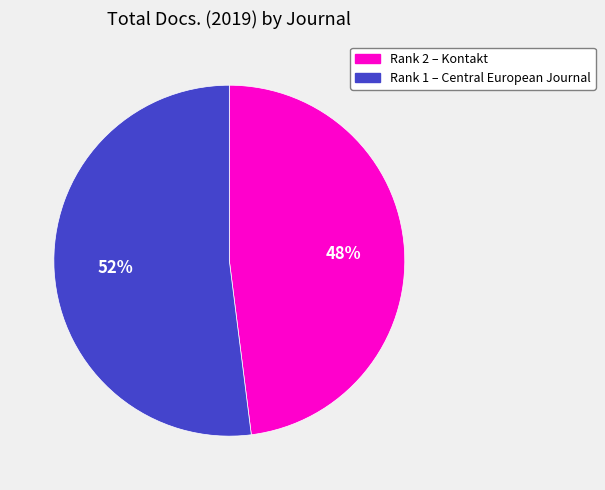

To the nearest percent, what is the difference between the largest and smallest slice percentages?

4%